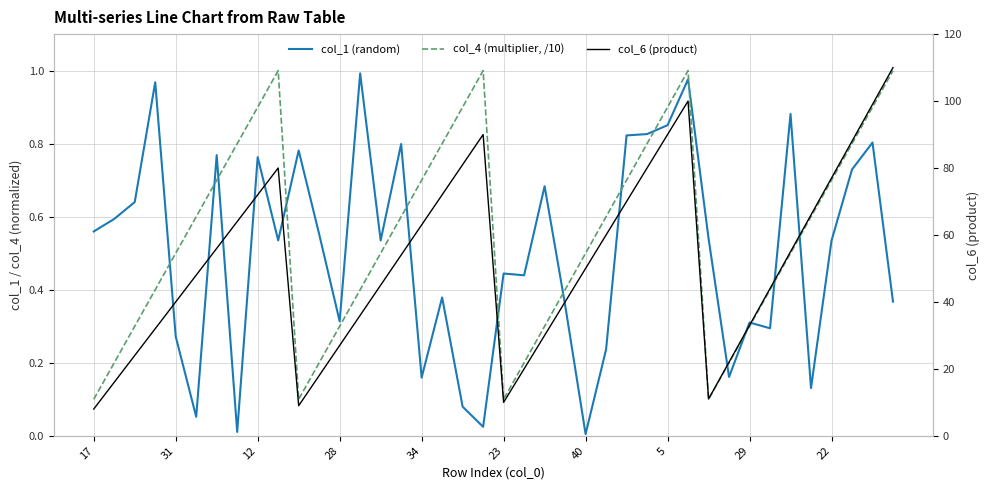

What is the minimum value for col_6 (product)?

8.0